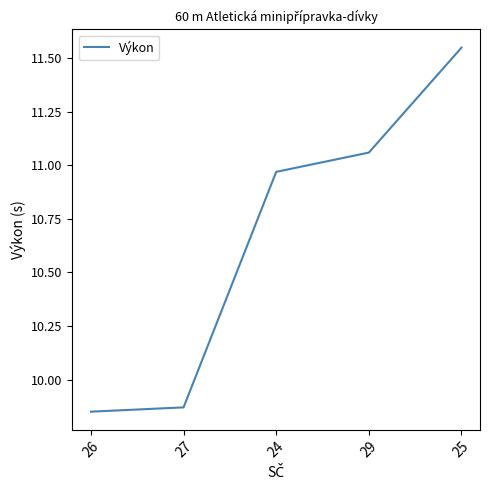

List the labels in order of value, smallest first.

26, 27, 24, 29, 25